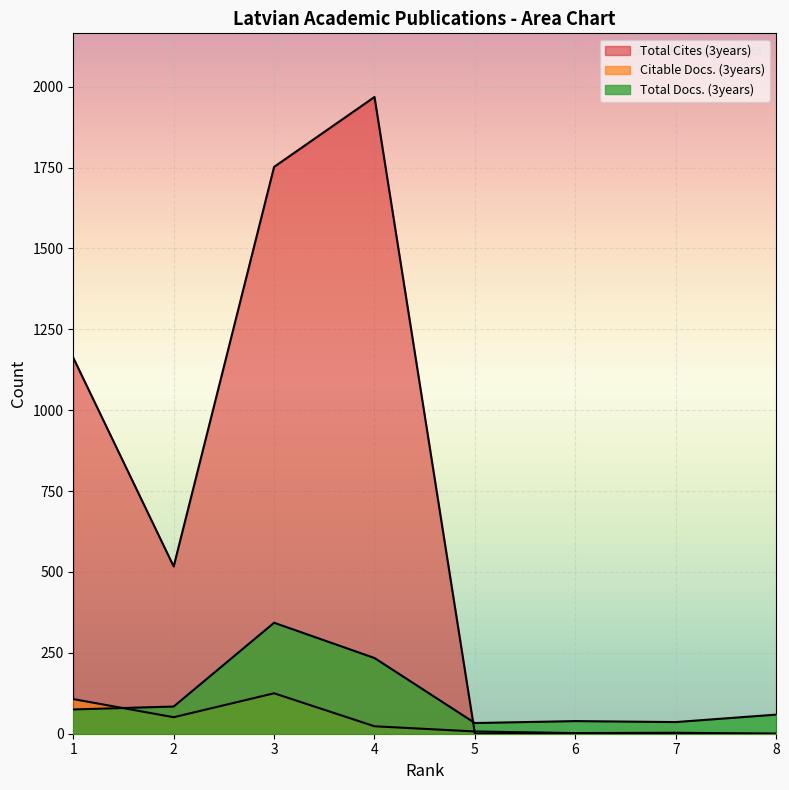

Which category has the highest value in the Citable Docs. (3years) series?

3